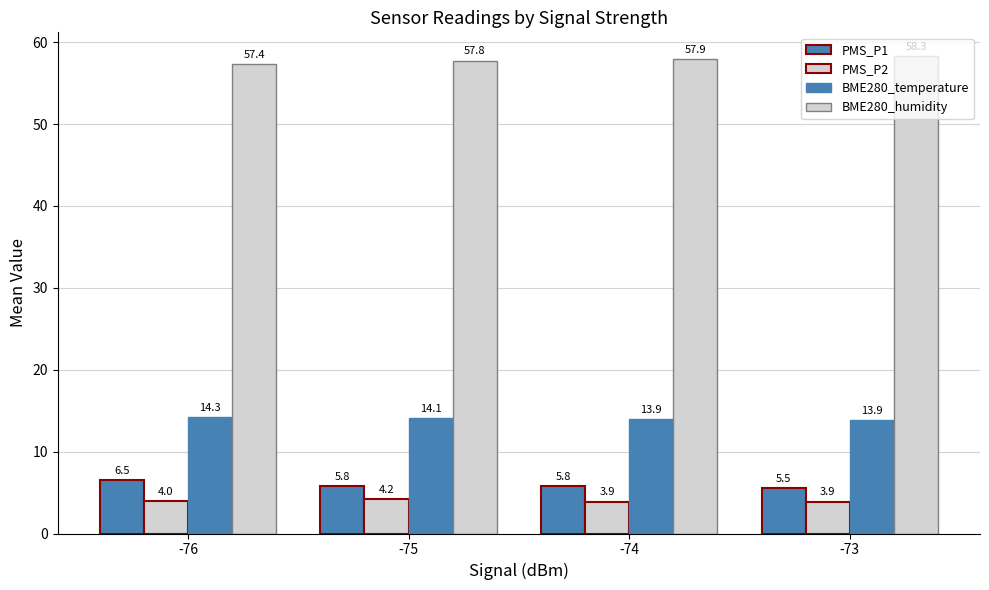

Reading left to right, list all the values displayed in this chart.

PMS_P1: 6.5	5.8	5.8	5.5
PMS_P2: 4.0	4.2	3.9	3.9
BME280_temperature: 14.3	14.1	13.9	13.9
BME280_humidity: 57.4	57.8	57.9	58.3